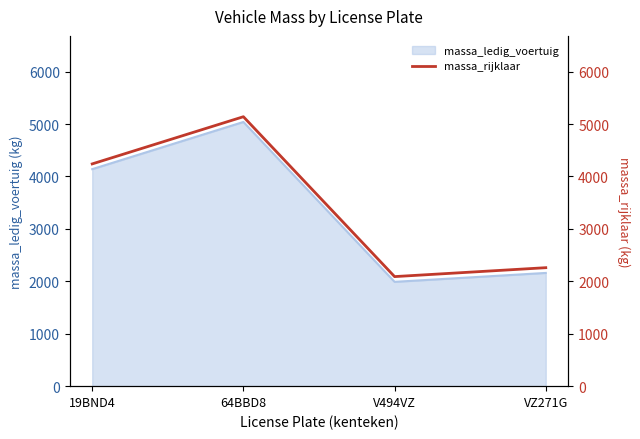

List the labels in order of value, smallest first.

V494VZ, VZ271G, 19BND4, 64BBD8